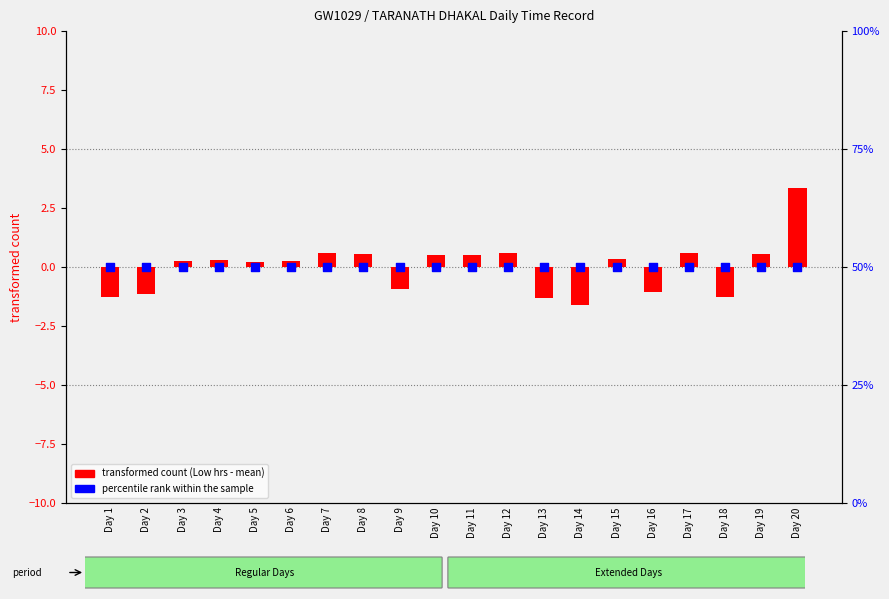

Which series reaches the maximum Y coordinate?

transformed count (Low hrs - mean)